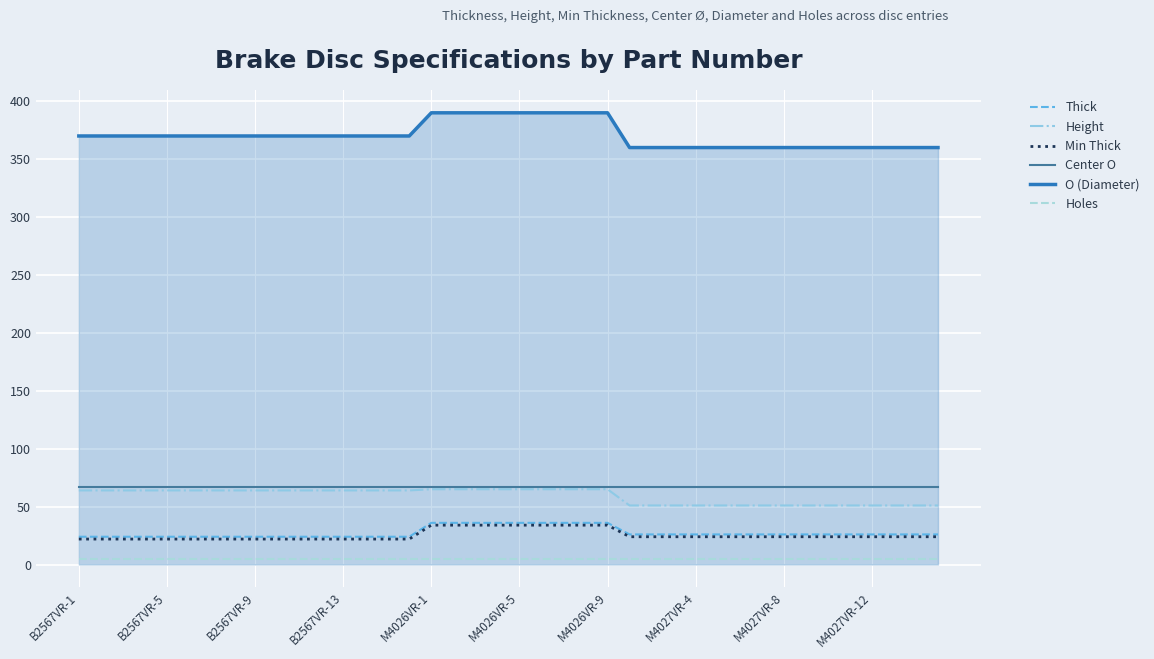

True or false: Thick and O (Diameter) intersect in this chart.

False